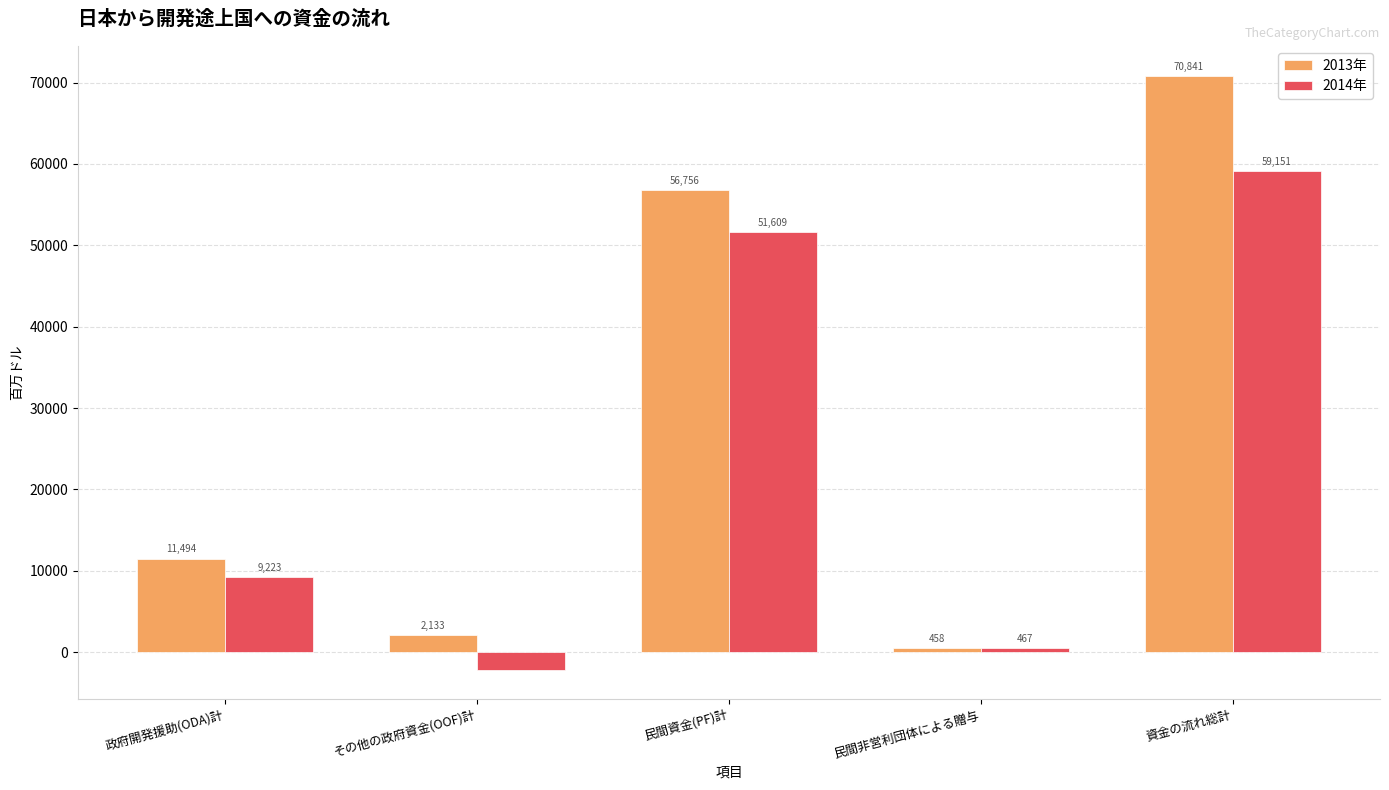

Where does the 2014年 series first go above 9222?

政府開発援助(ODA)計